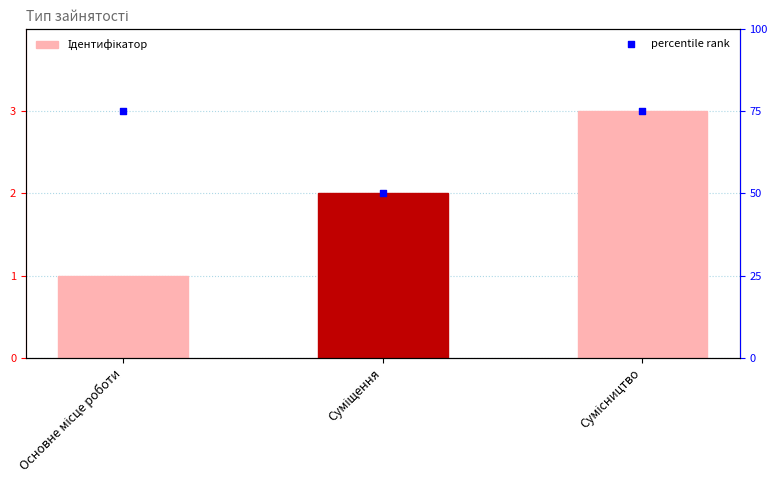

What are all the series names shown in the legend?

Ідентифікатор, percentile rank